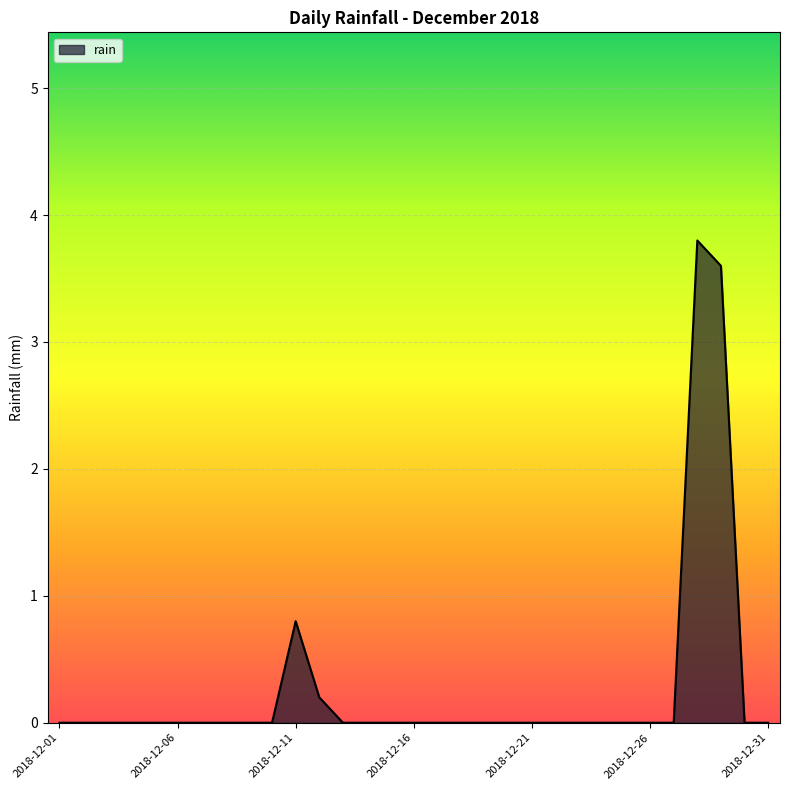

List the labels in order of value, smallest first.

2018-12-01, 2018-12-02, 2018-12-03, 2018-12-04, 2018-12-05, 2018-12-06, 2018-12-07, 2018-12-08, 2018-12-09, 2018-12-10, 2018-12-13, 2018-12-14, 2018-12-15, 2018-12-16, 2018-12-17, 2018-12-18, 2018-12-19, 2018-12-20, 2018-12-21, 2018-12-22, 2018-12-23, 2018-12-24, 2018-12-25, 2018-12-26, 2018-12-27, 2018-12-30, 2018-12-31, 2018-12-12, 2018-12-11, 2018-12-29, 2018-12-28